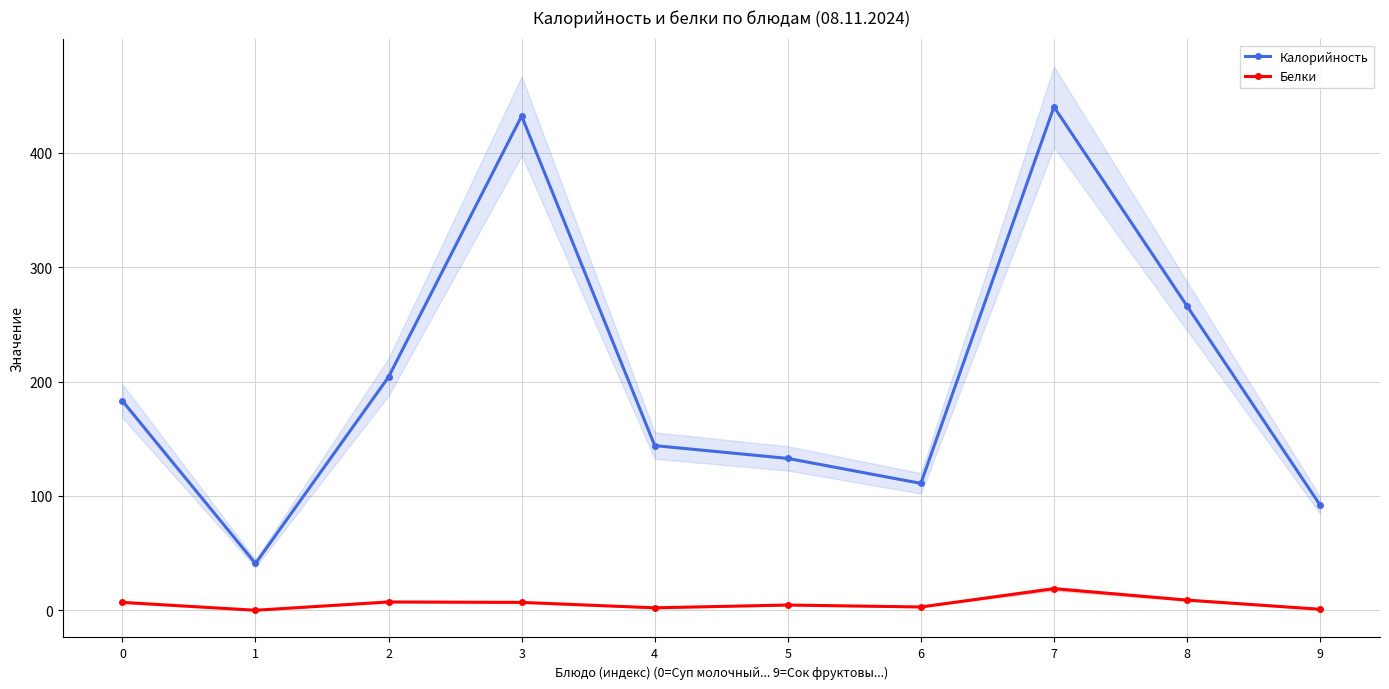

Which series has the largest total across all categories?

Калорийность